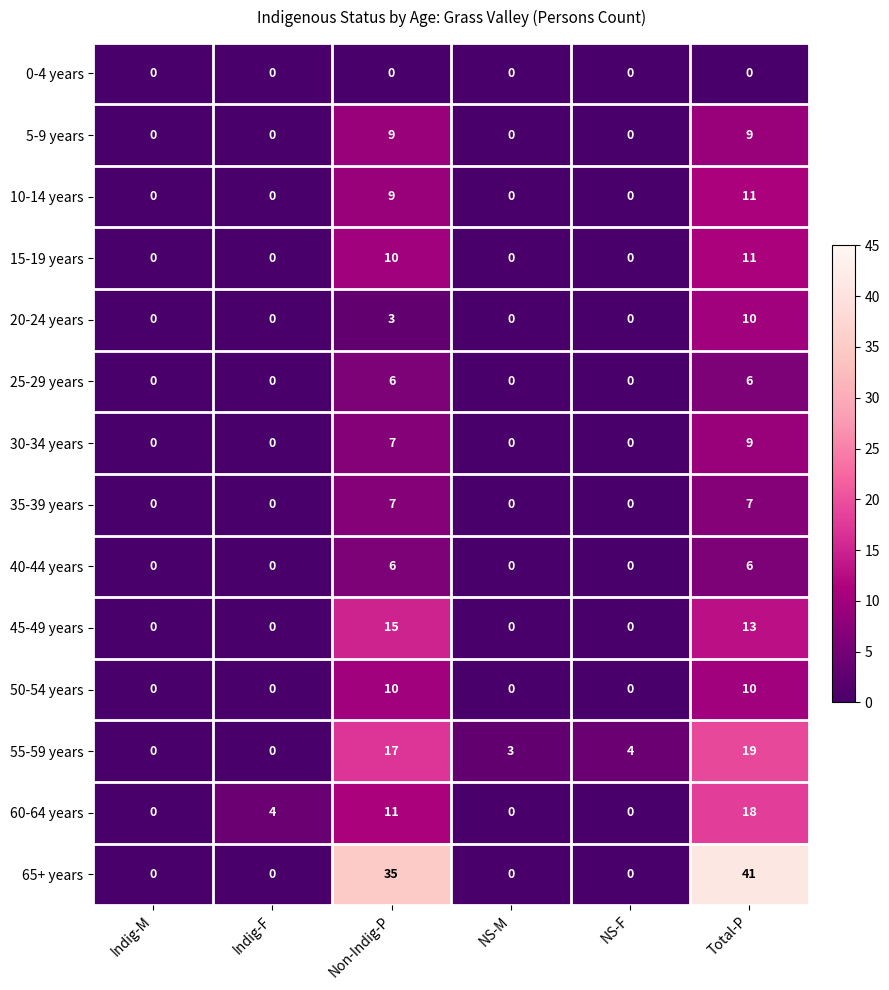

Is it true that 40-44 years equals 4 at Indig-M?

False